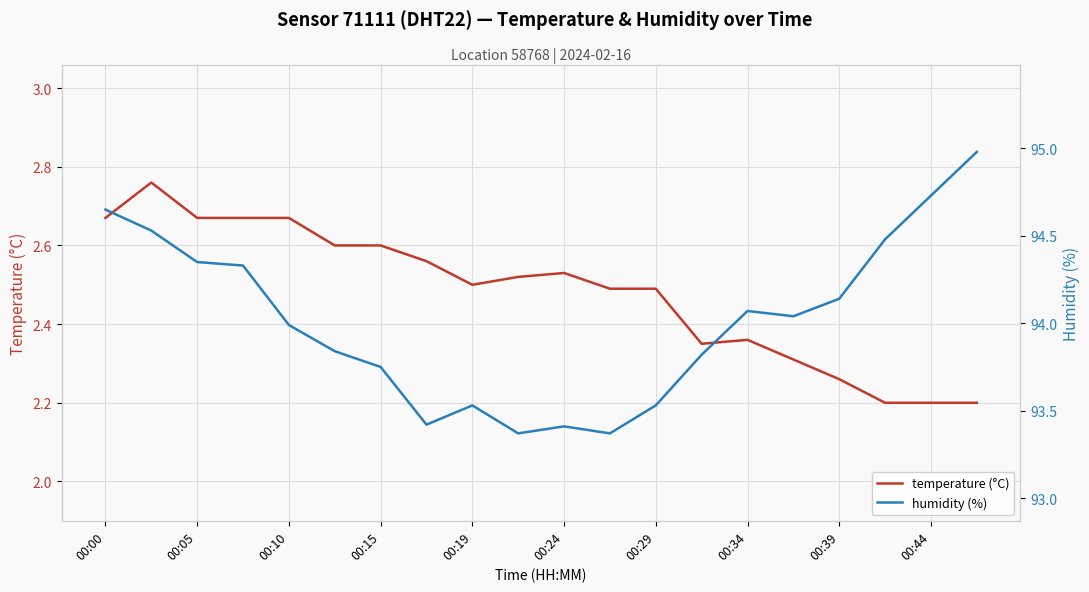

At 00:00, list the series in order from largest to smallest.

humidity (%), temperature (°C)